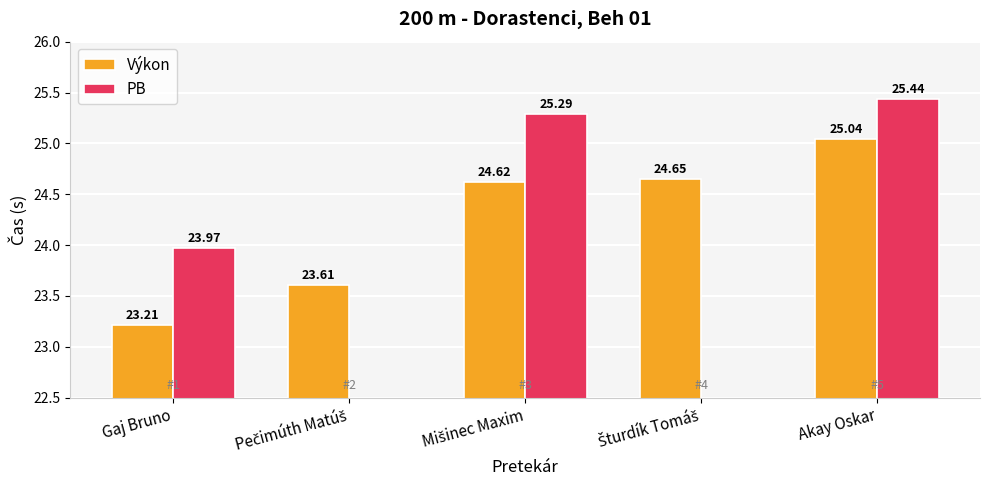

Rank the series by their maximum value, from highest to lowest.

PB, Výkon